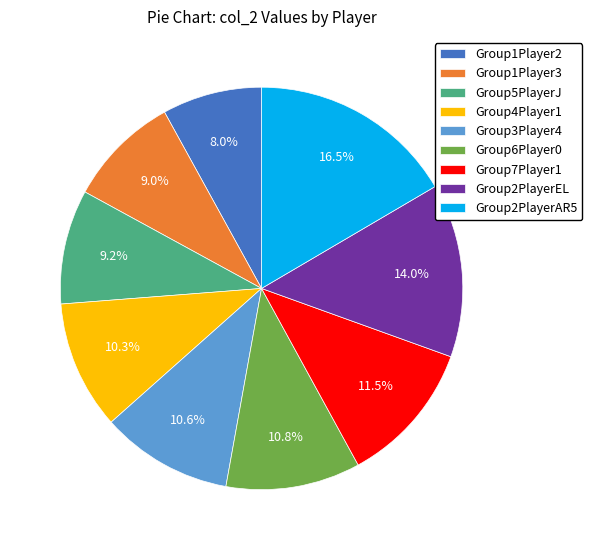

Is there a majority slice in this chart?

No